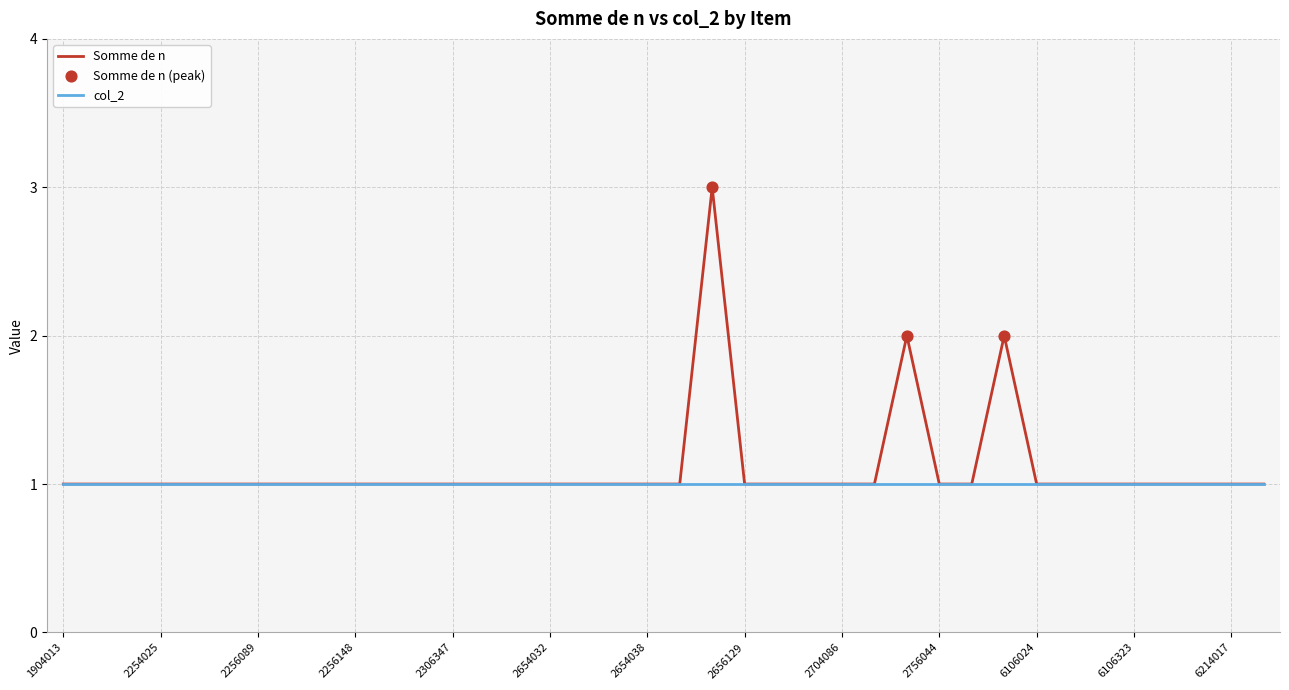

Which series has the largest range (max minus min)?

Somme de n